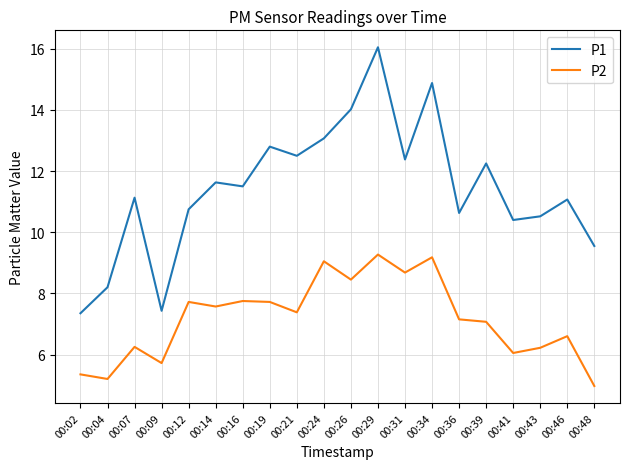

Where does the P1 series first go above 11?

00:07